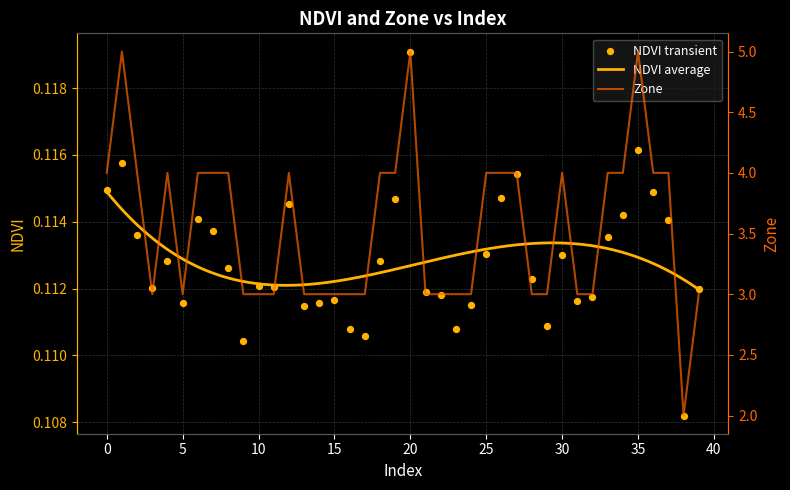

Is the value of Zone at 34 greater than the value of NDVI at 19?

Yes